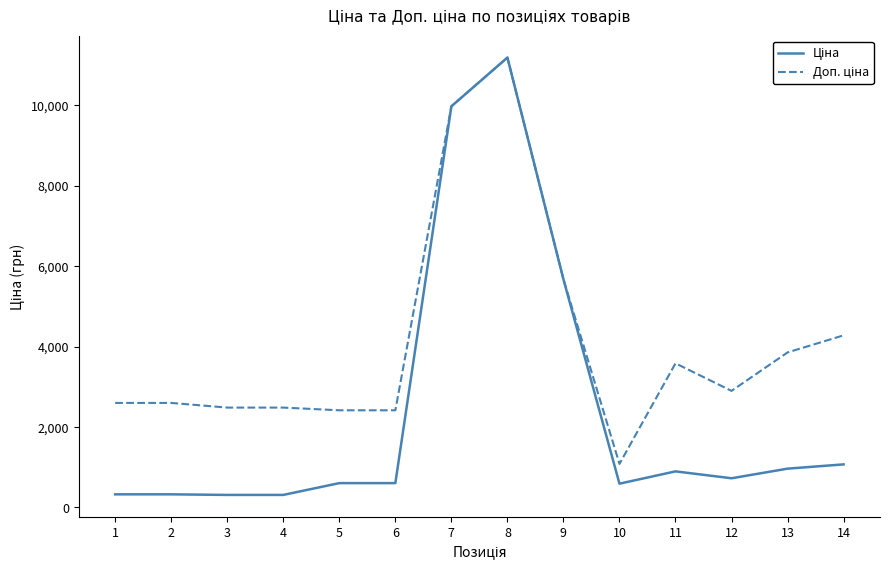

At which category is the sum across all series the highest?

8